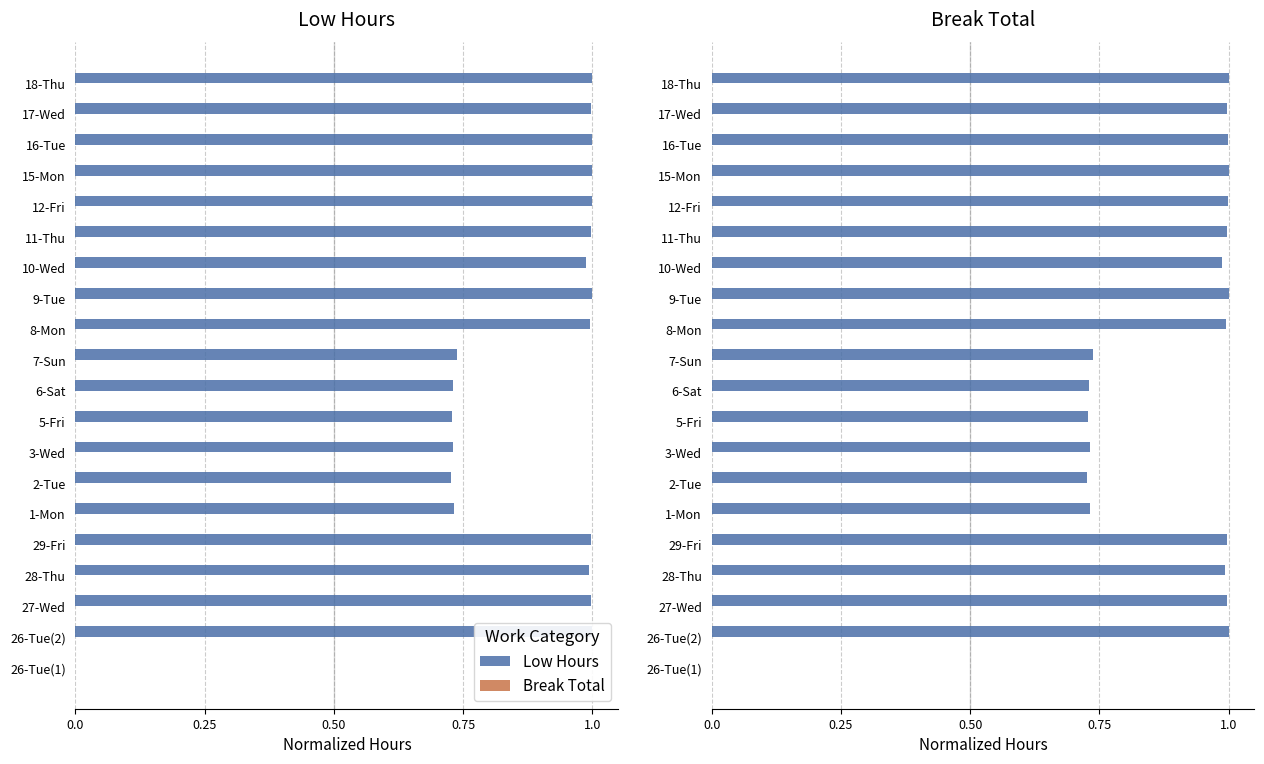

Which series has the largest range (max minus min)?

Low Hours